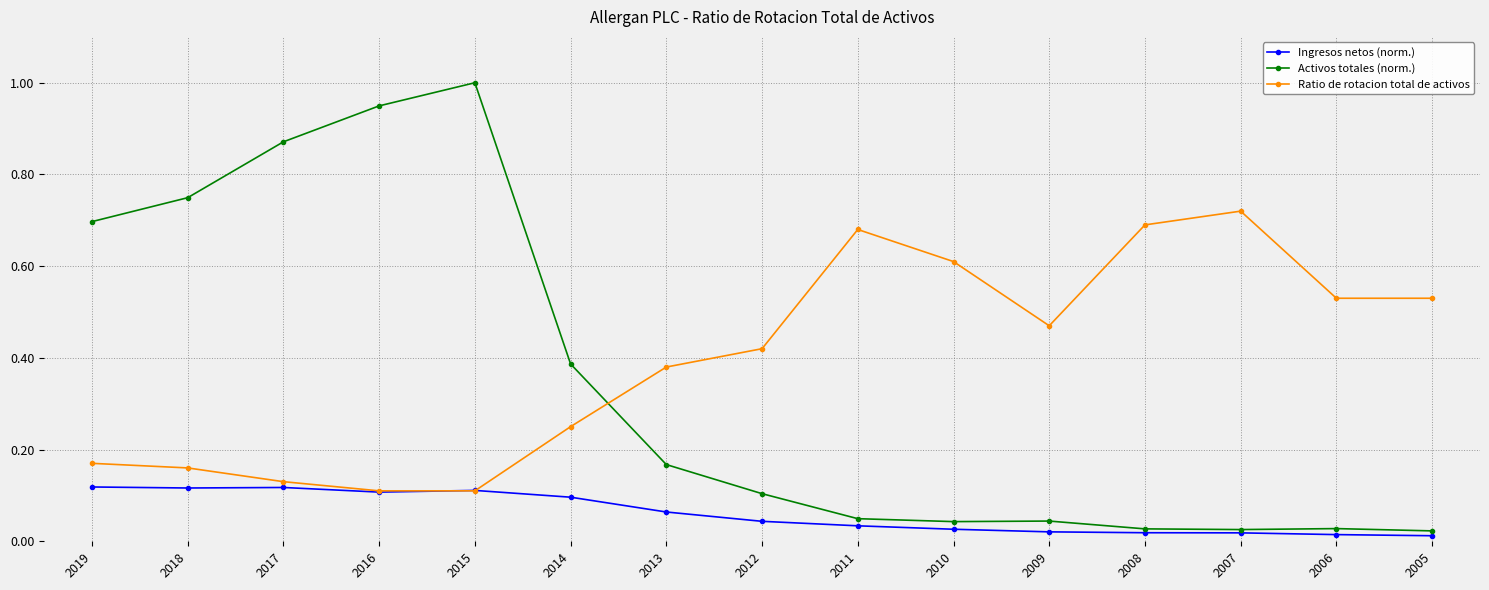

The value of Ingresos netos (norm.) at 2015 is 0.0. True or false?

False